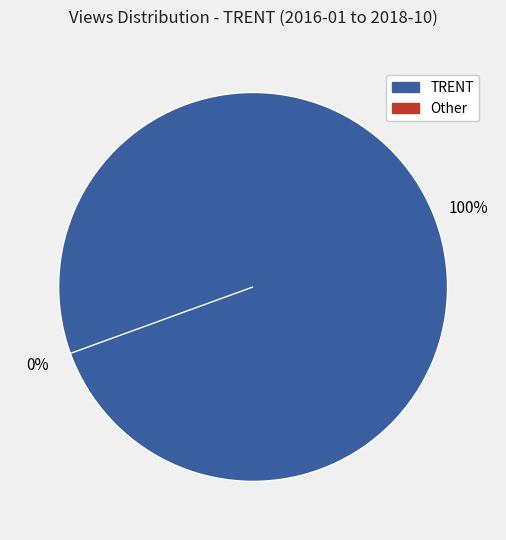

What is the smallest slice in the pie chart?

Other